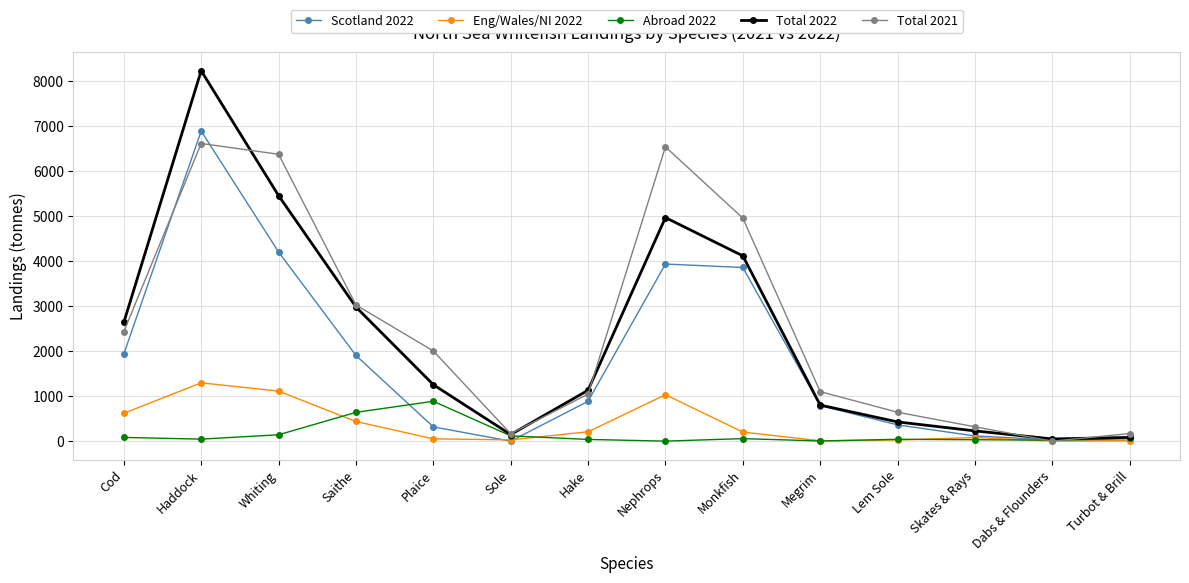

List the series in order of their peak value, highest first.

Total 2022, Scotland 2022, Total 2021, Eng/Wales/NI 2022, Abroad 2022